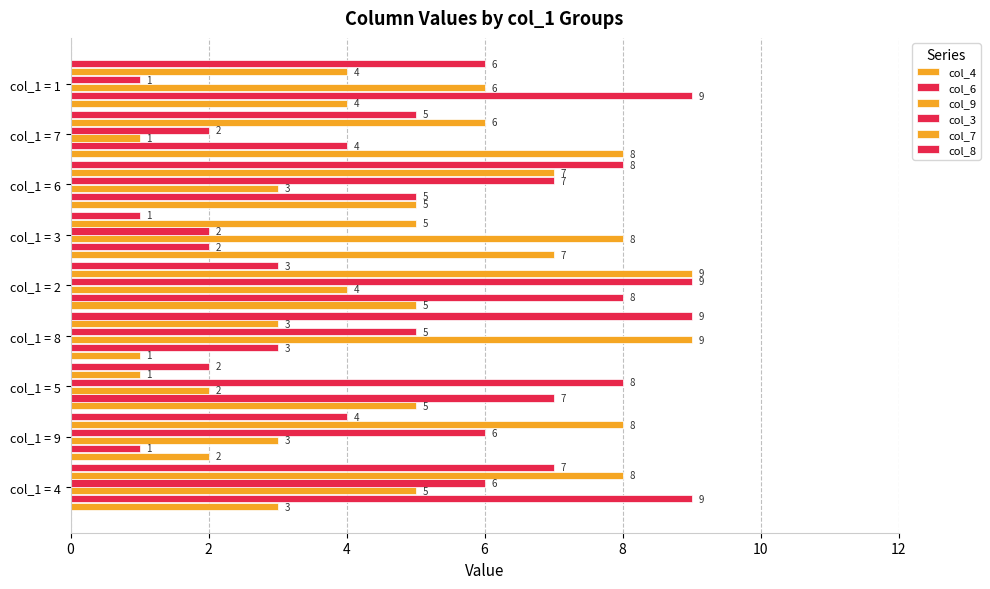

How many categories are shown in the chart?

9